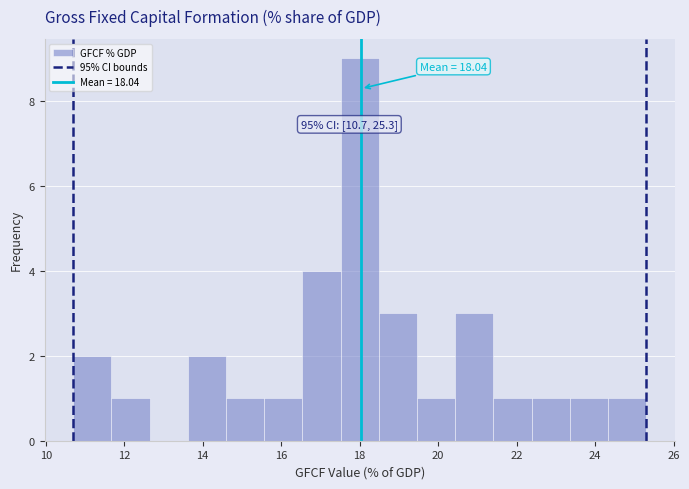

Over which range of the x-axis is the bar tallest?

17.6 to 18.4